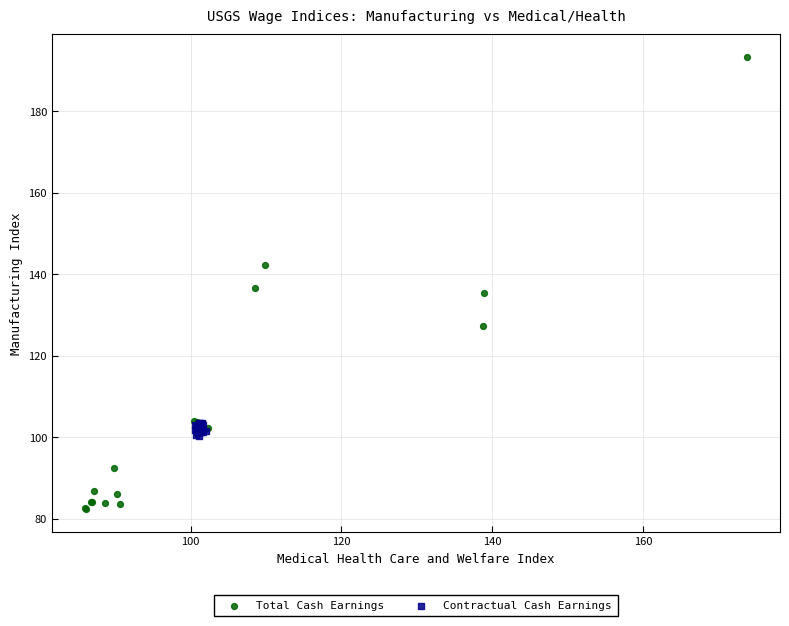

Which series has the largest Y range (max minus min)?

Total Cash Earnings